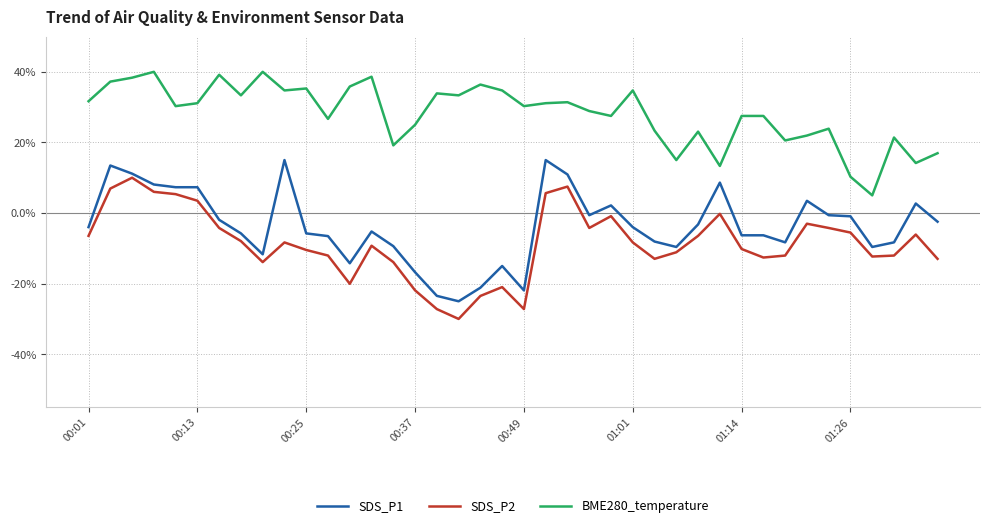

Rank the series by their maximum value, from lowest to highest.

SDS_P2, SDS_P1, BME280_temperature